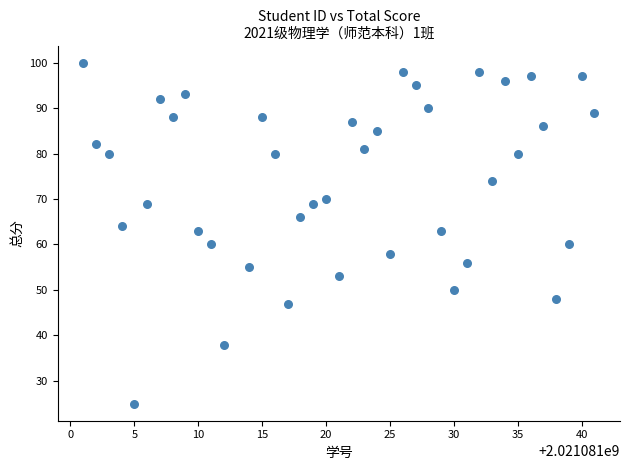

What is the range of Y values (max minus min)?

75